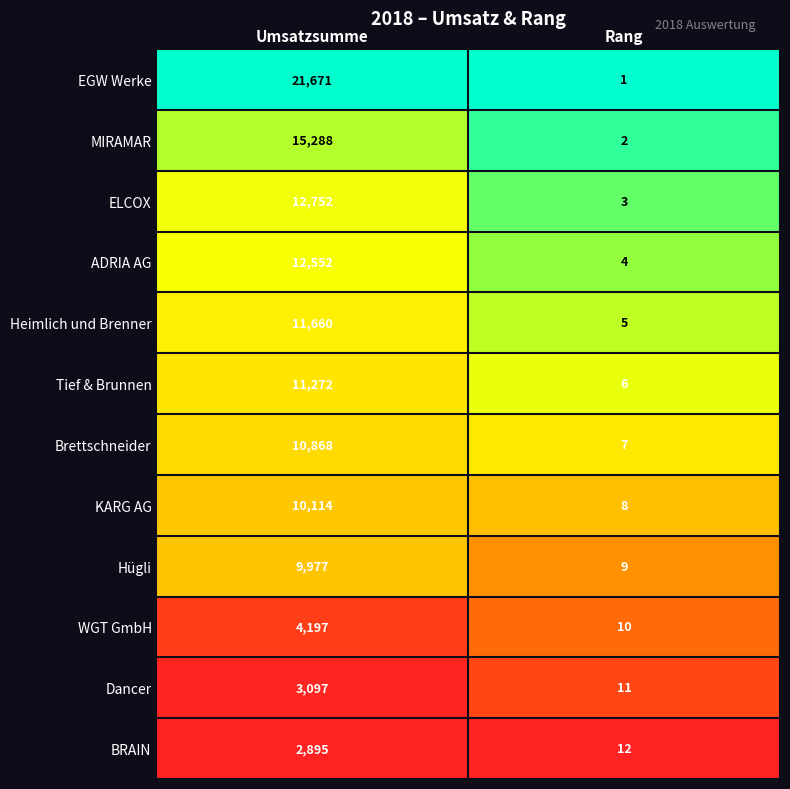

True or false: Hügli has a value of 5 at Rang.

False